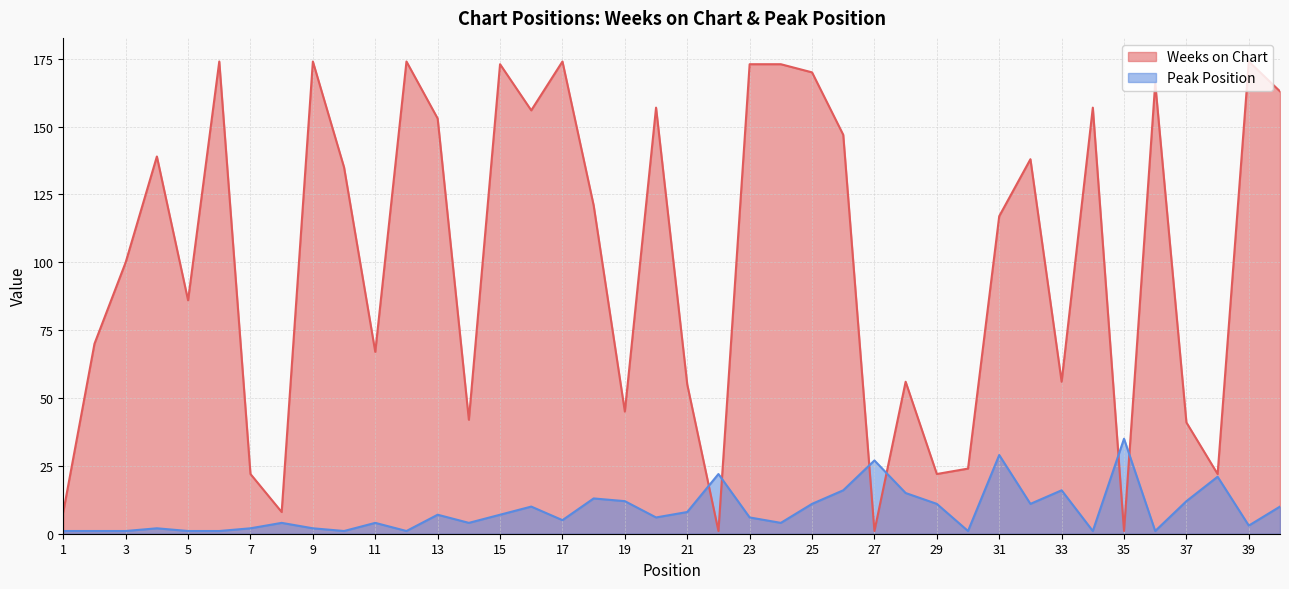

After their last crossing, which series has the higher values: Peak Position or Weeks on Chart?

Weeks on Chart